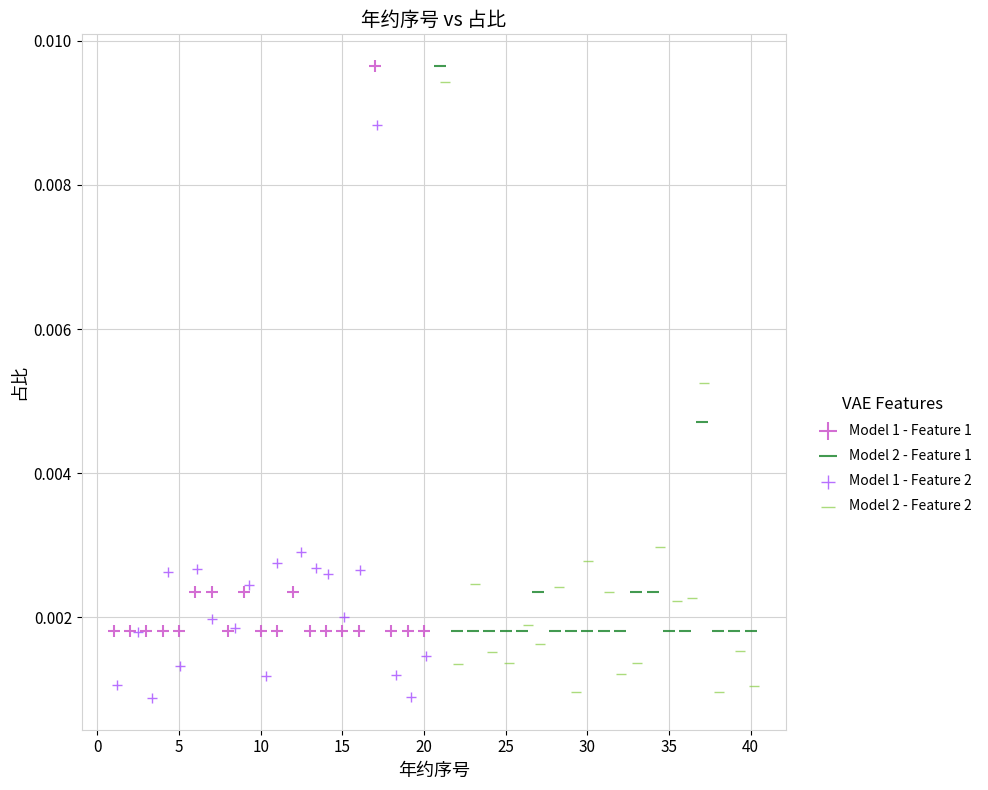

Which series has the largest Y range (max minus min)?

Model 2 - Feature 2